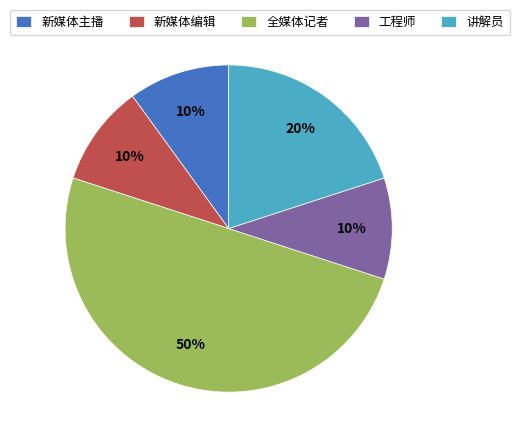

Do 新媒体编辑 and 新媒体主播 together represent more than half of the pie?

No